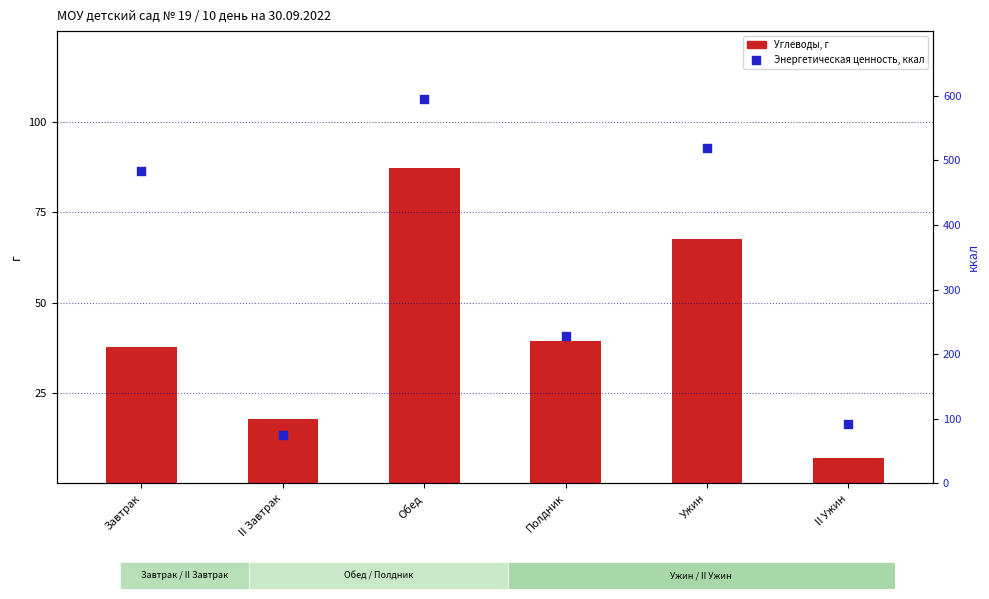

At which category is the sum across all series the highest?

Обед